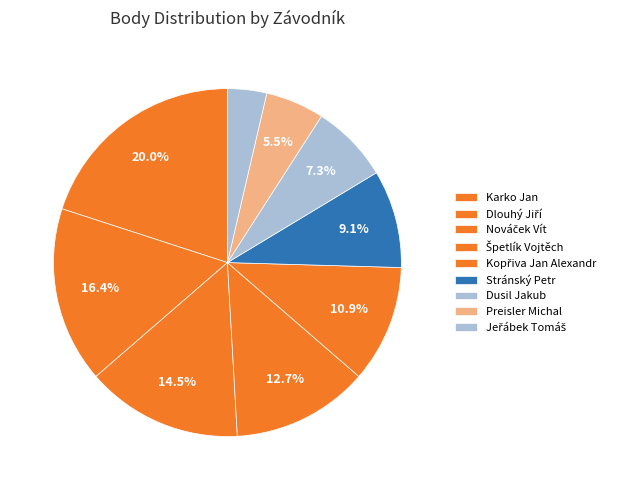

To the nearest percent, what is the combined percentage of Špetlík Vojtěch and Jeřábek Tomáš?

16%